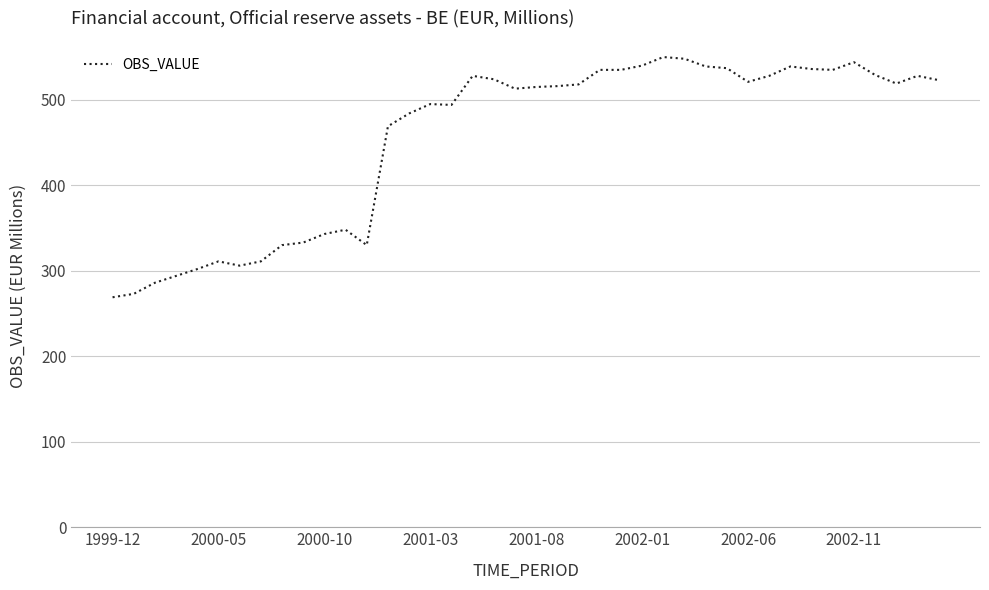

Count the number of categories in the chart.

40